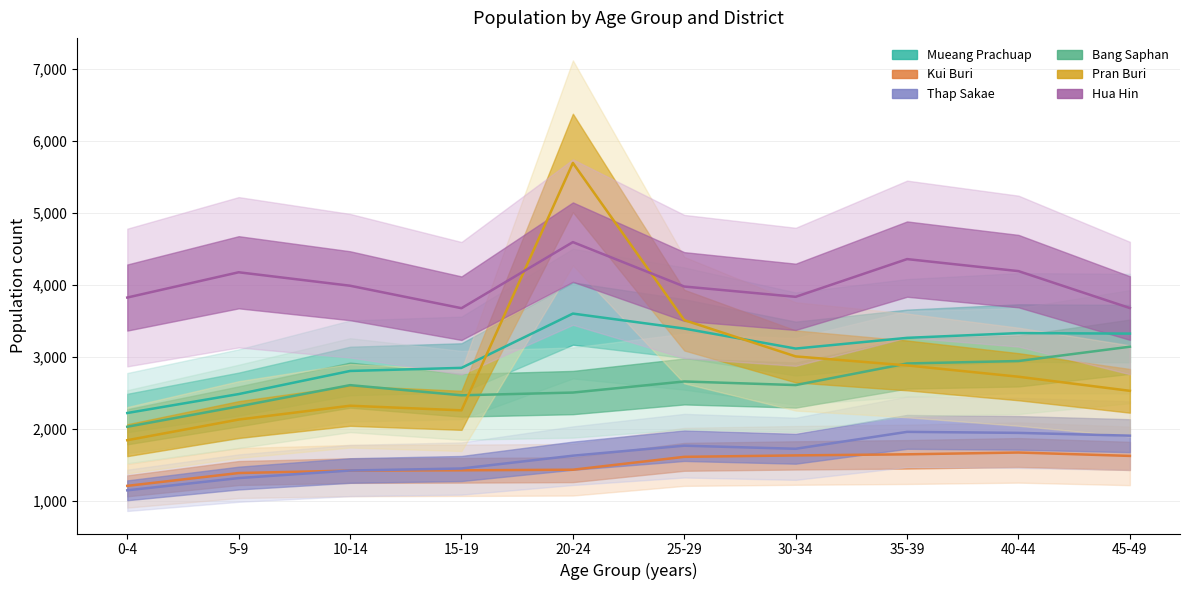

How many times do Thap Sakae and Kui Buri cross each other?

1